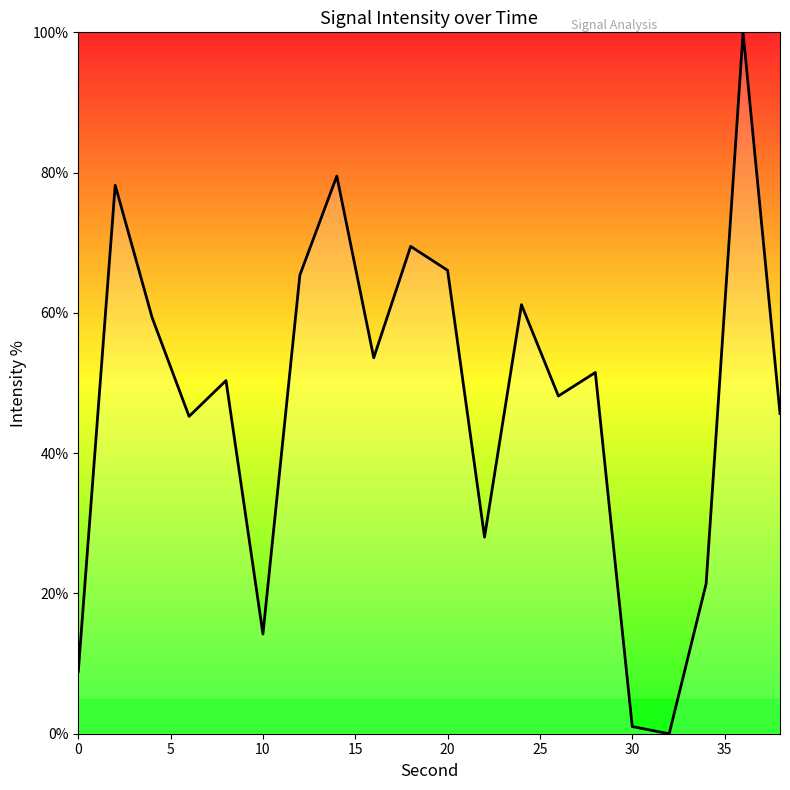

What is the difference between the maximum and minimum values?

100.0